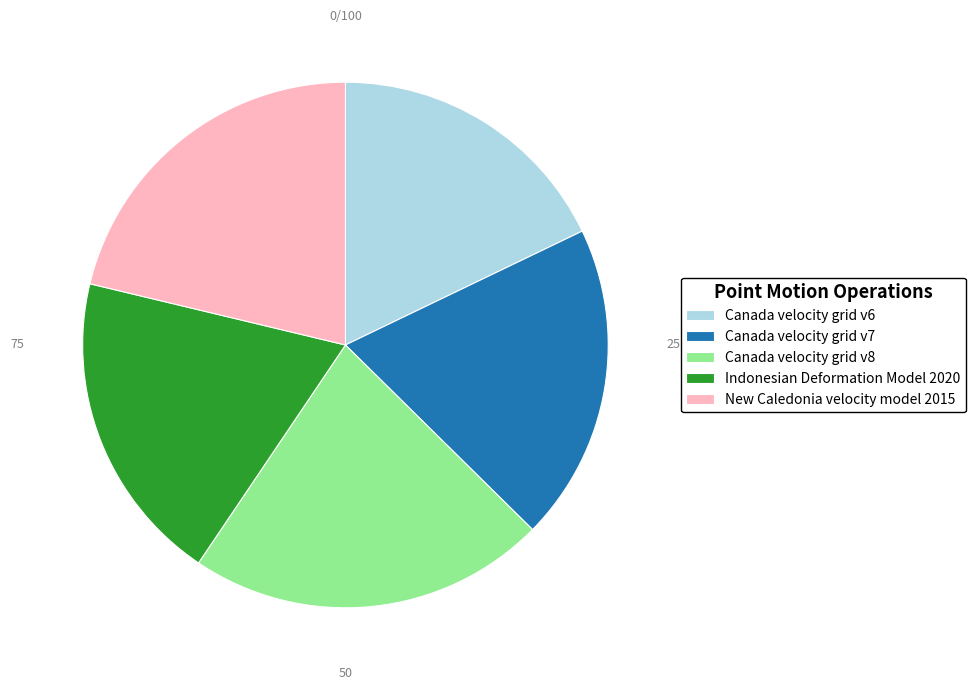

Which has a higher value, Canada velocity grid v6 or Indonesian Deformation Model 2020?

Indonesian Deformation Model 2020